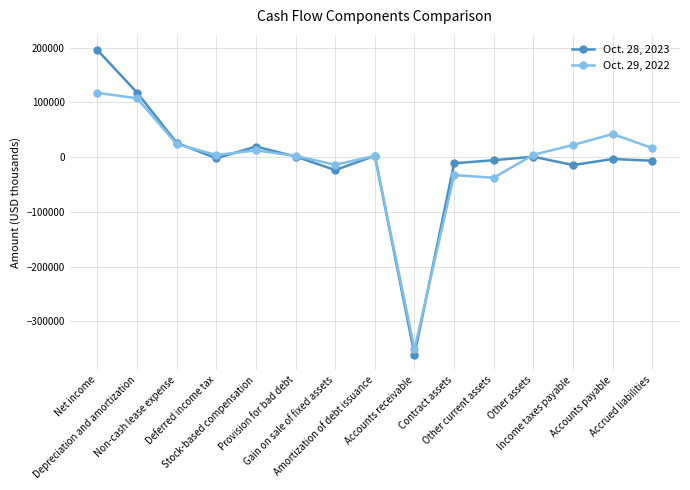

How many data points in Oct. 28, 2023 are above -2224?

7